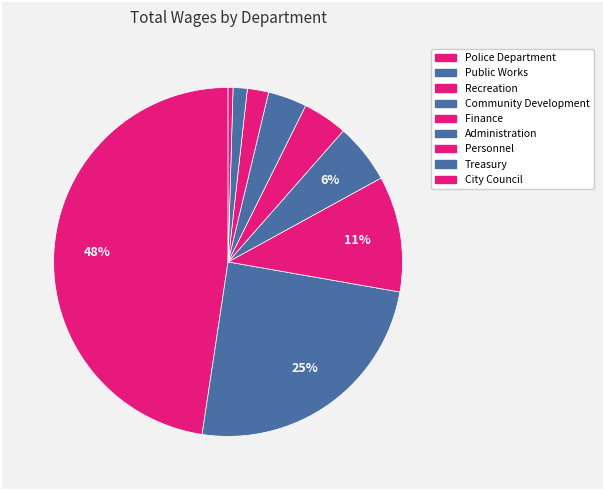

The Public Works slice represents 25% of the pie. True or false?

True